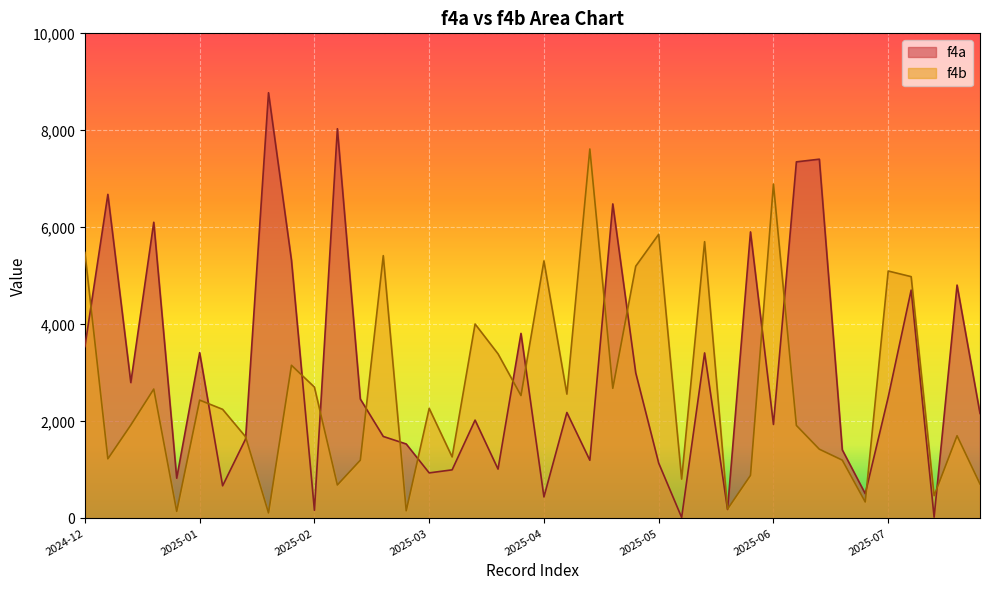

What is the average value of the f4b series?

2659